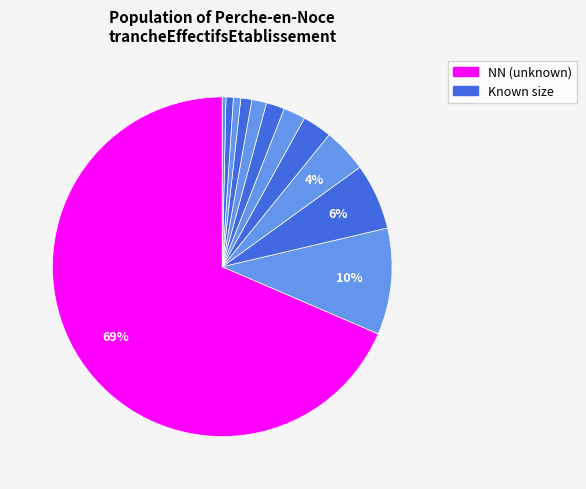

What is the largest slice in the pie chart?

NN